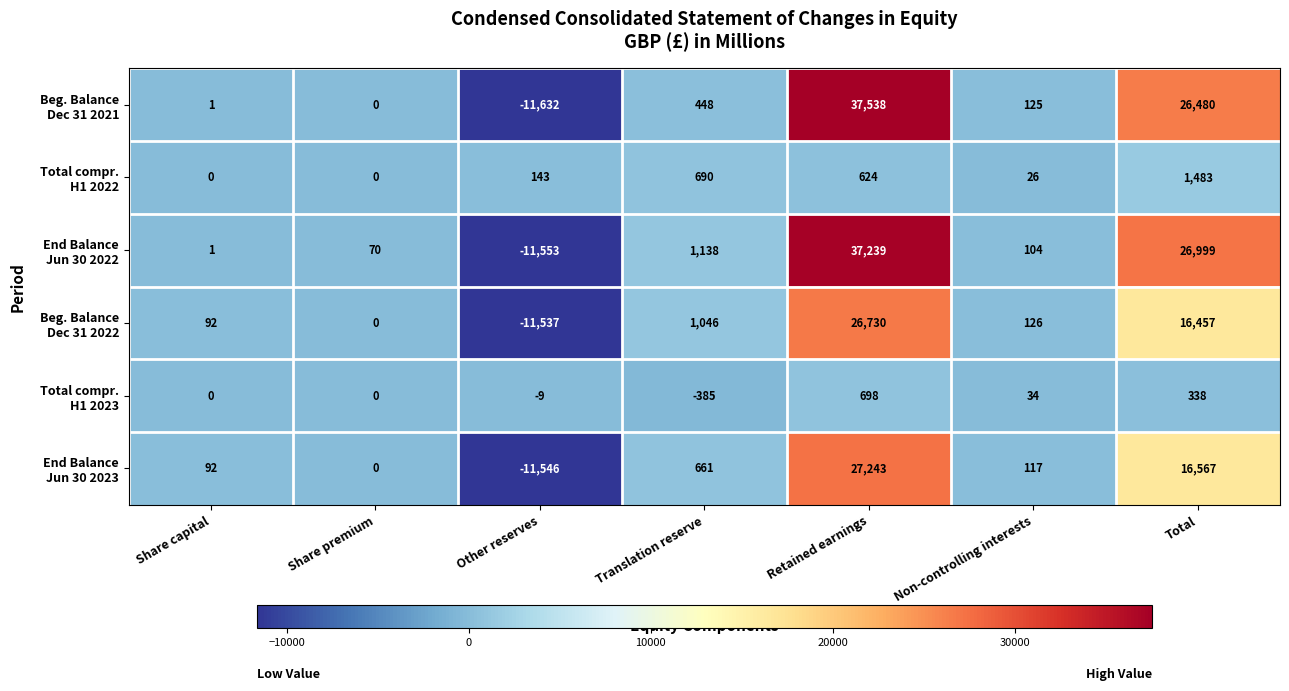

At which category is the sum across all series the highest?

Retained earnings